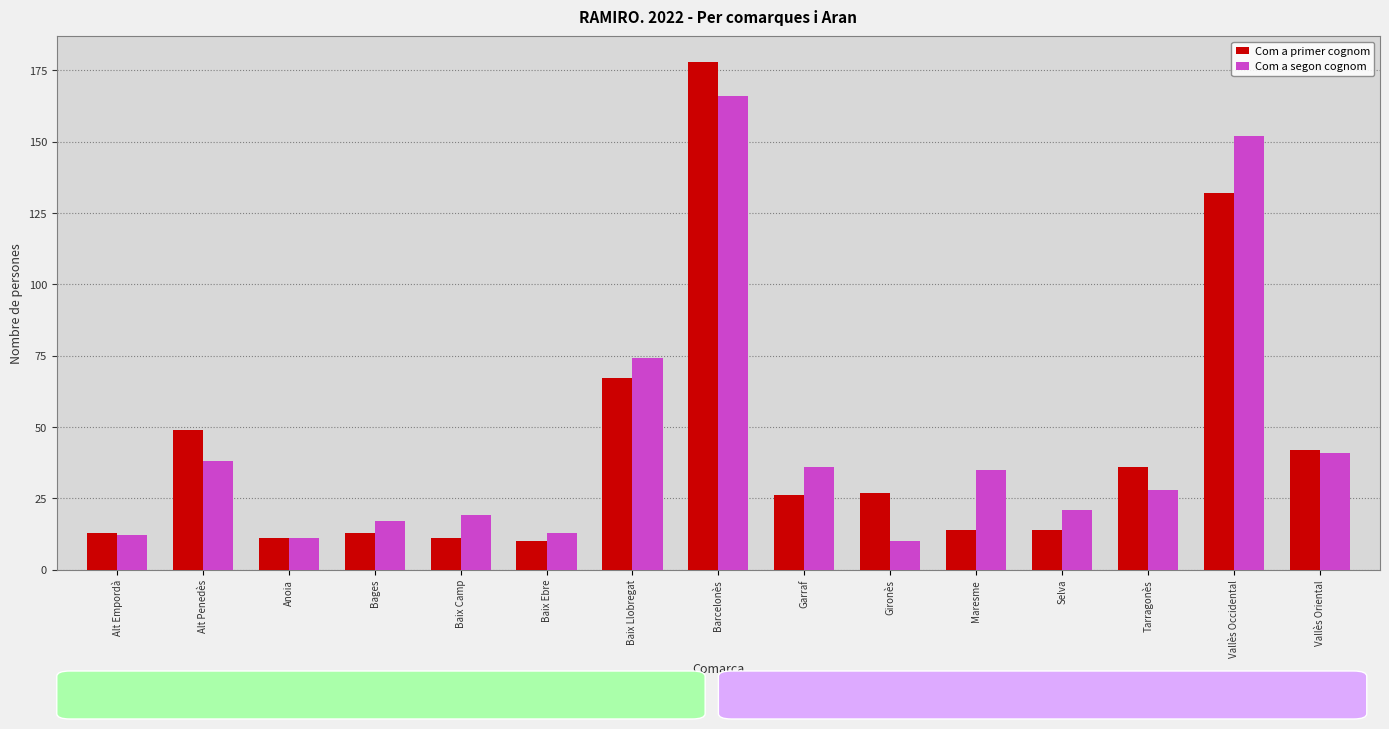

What is the difference between the Com a segon cognom values at Anoia and Tarragonès?

17